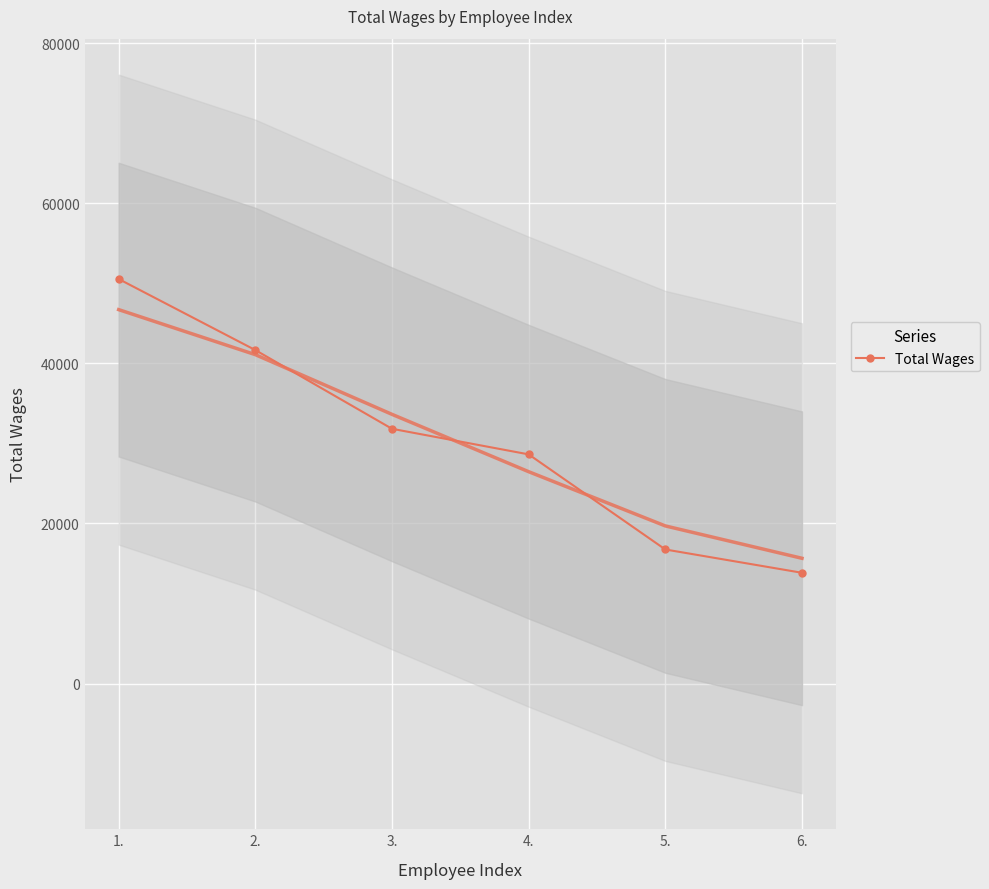

Reading left to right, extract all data points from this chart.

1.=50537	2.=41658	3.=31824	4.=28627	5.=16745	6.=13834